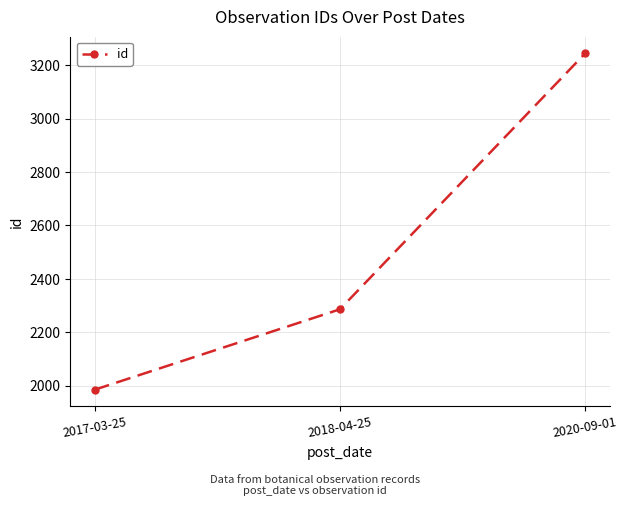

Approximately how many times larger is the value at 2018-04-25 compared to 2020-09-01?

0.7